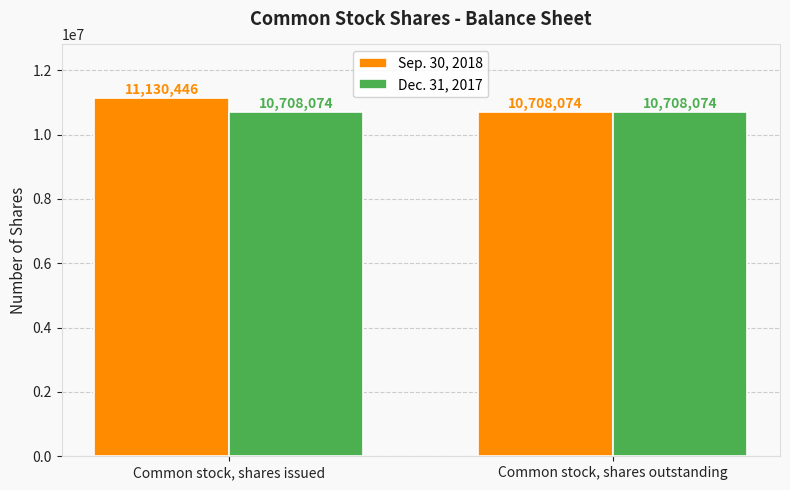

What position from the right is Common stock, shares outstanding?

1